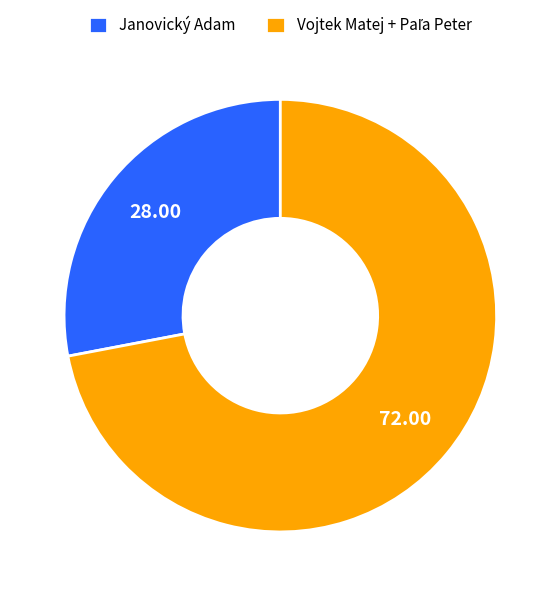

How many slices are in this pie chart?

2